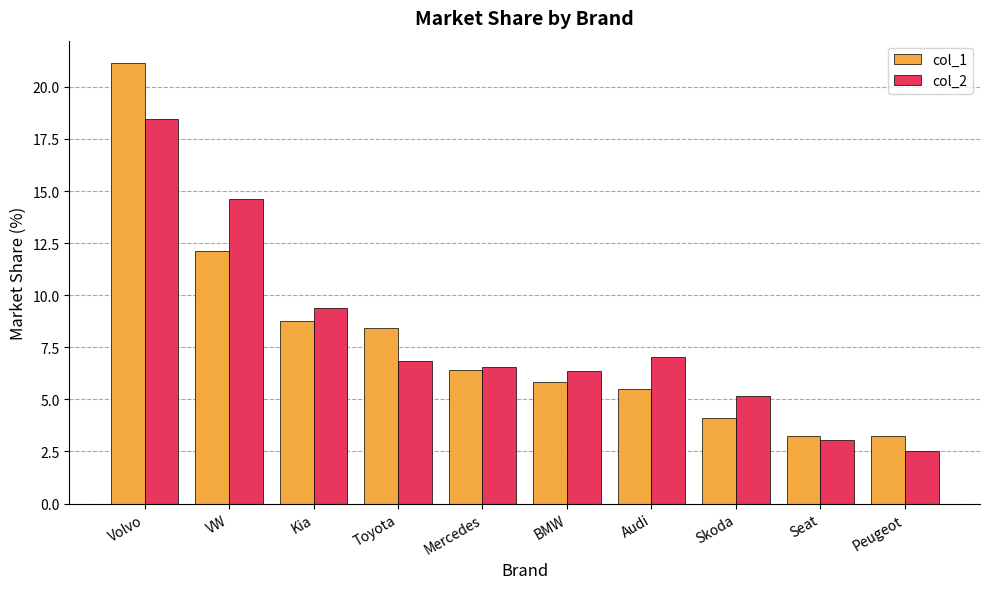

Where is col_1 nearest to the value 12?

VW